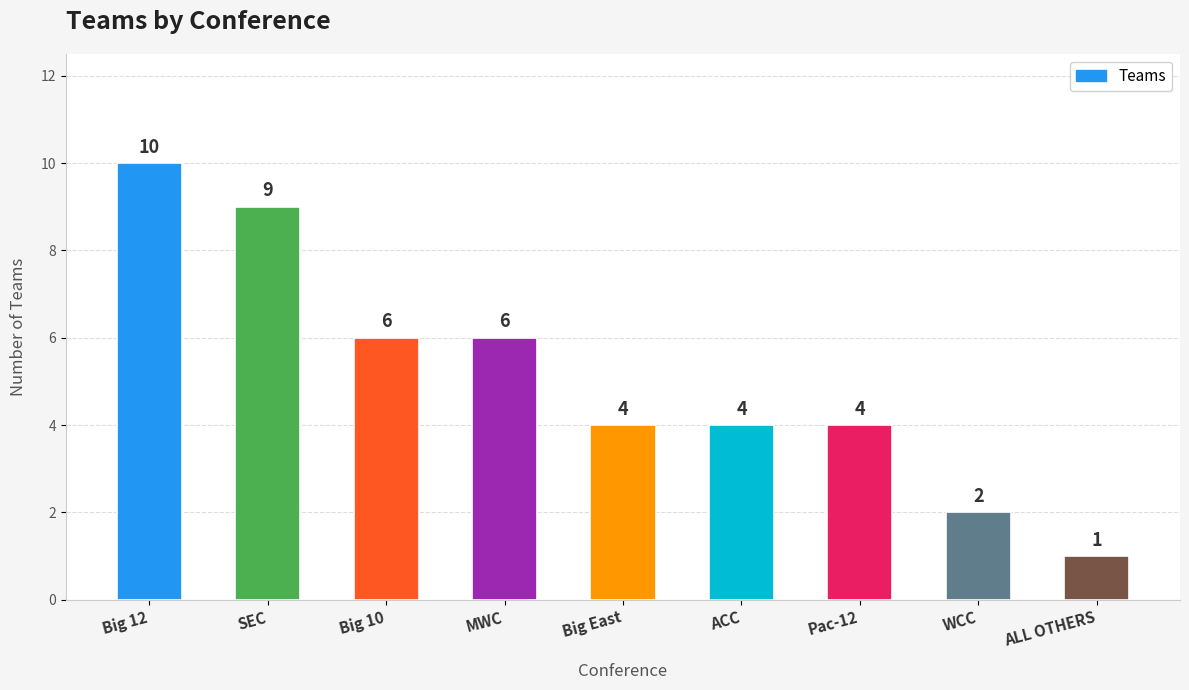

What is the label of the 8th bar from the left?

WCC